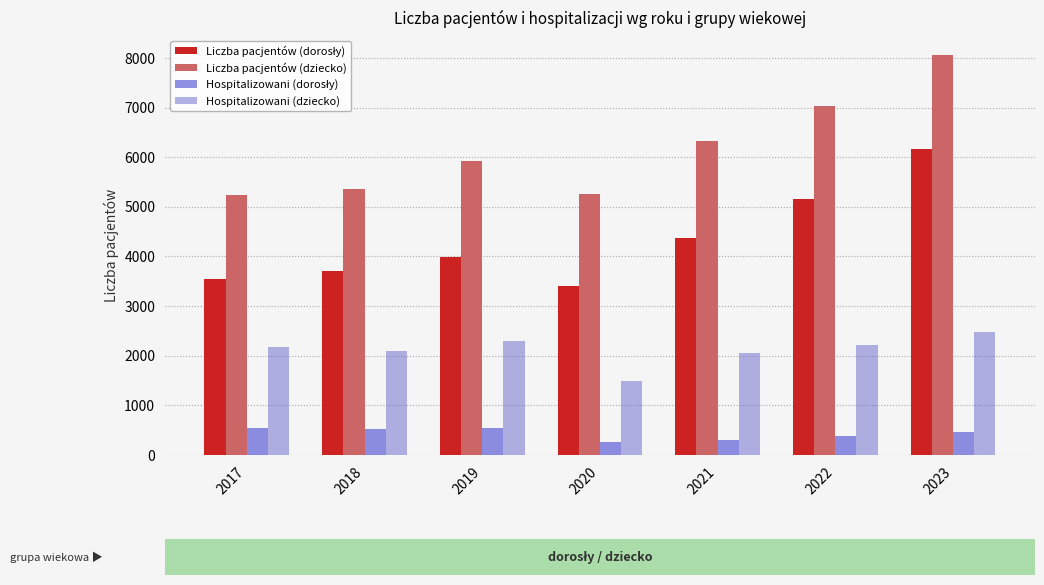

How many series are shown in this chart?

4